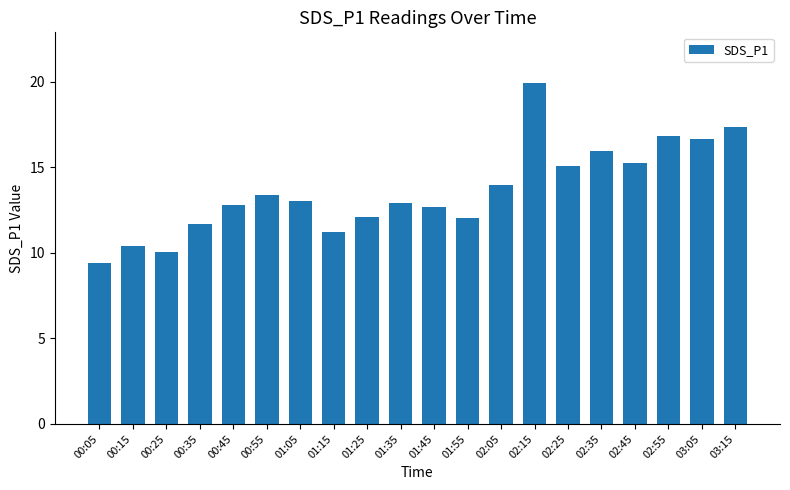

What is the sum of the values at 01:55 and 00:55?

25.4